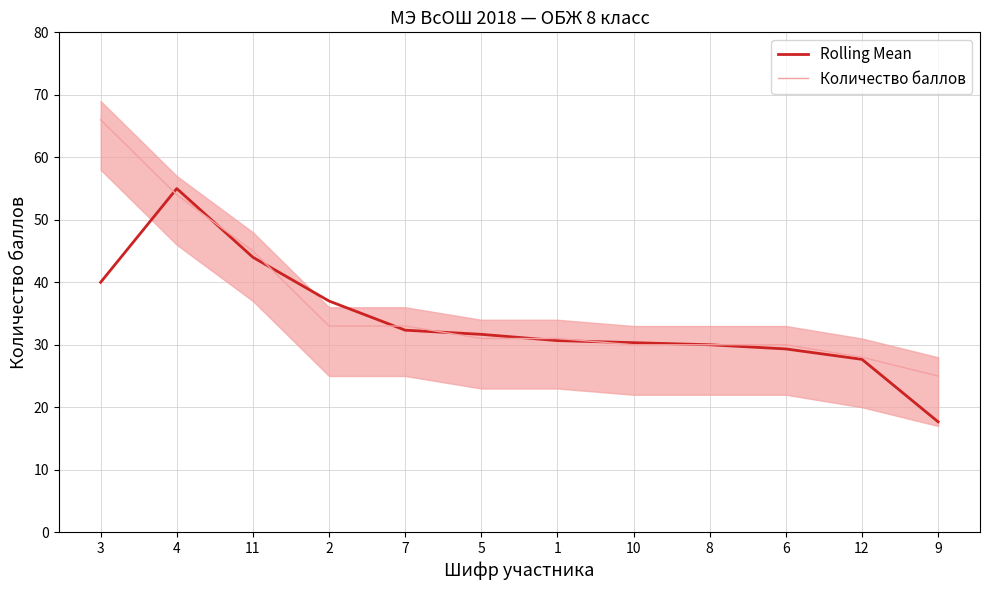

The Rolling Mean series shows 44.0 at 11. True or false?

True